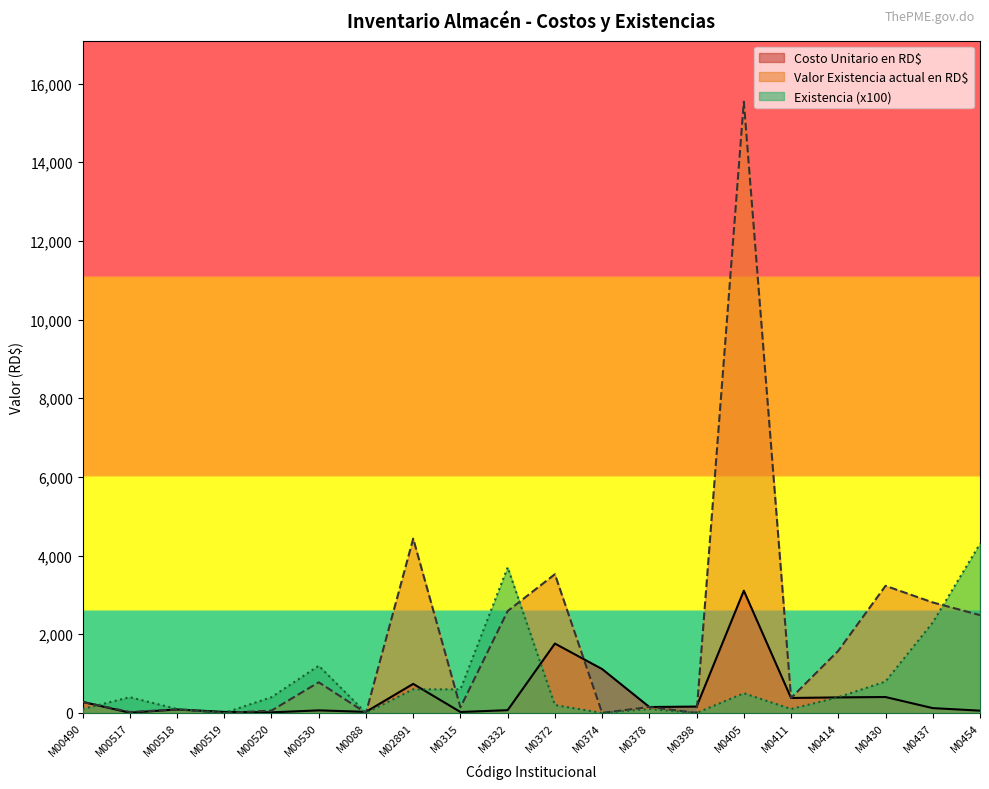

Which label corresponds to the smallest value in the chart?

M00519